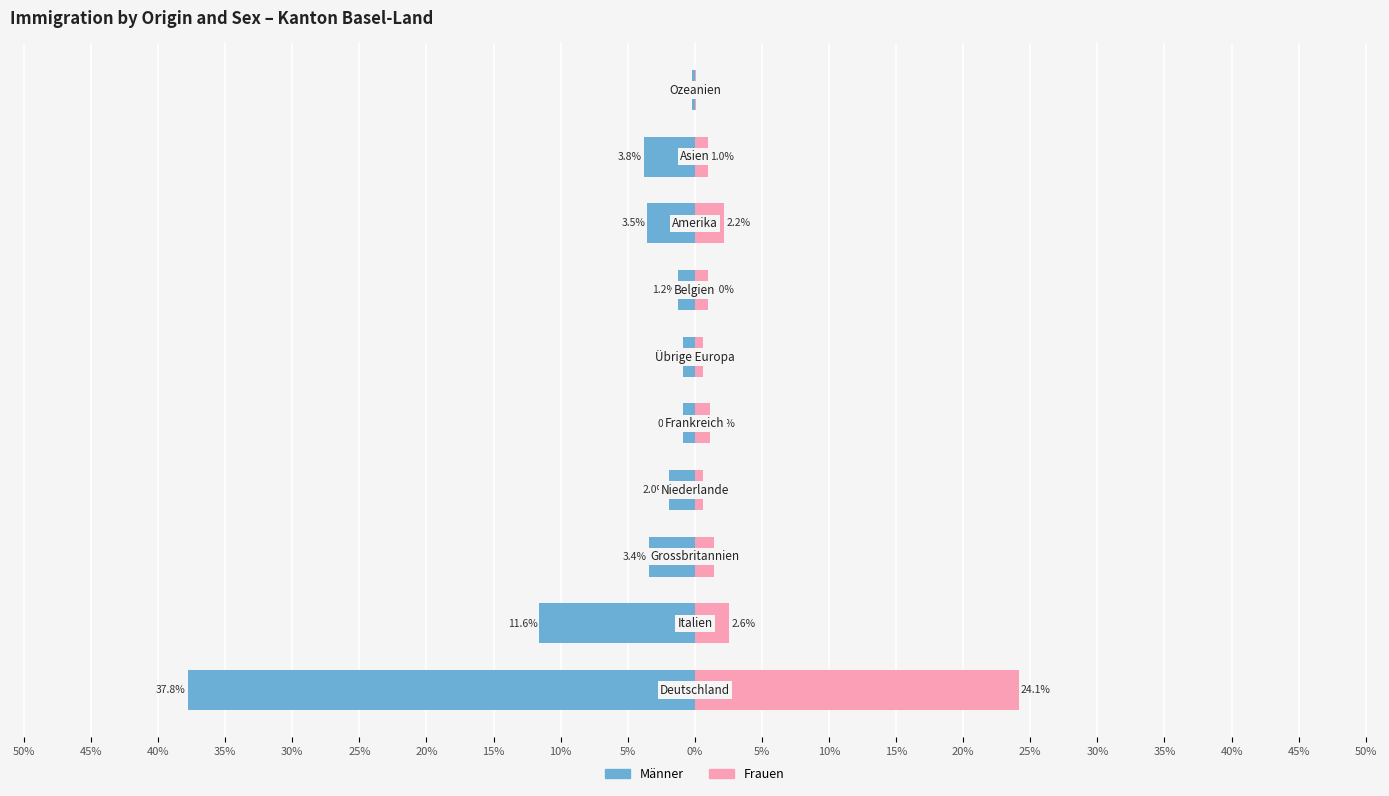

What is the average value of the Frauen series?

3.5